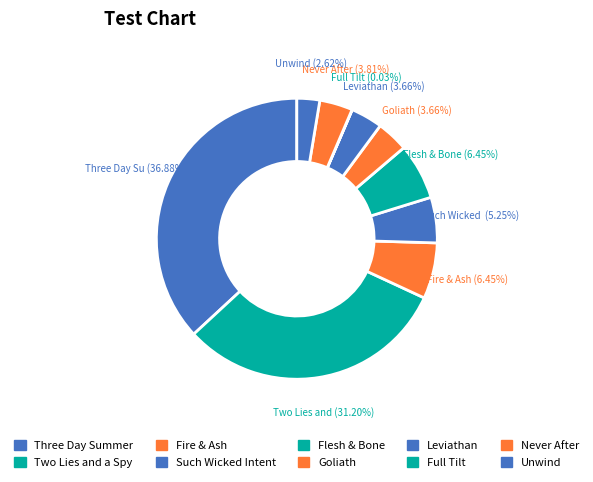

Which category has the smallest portion of the pie?

Full Tilt